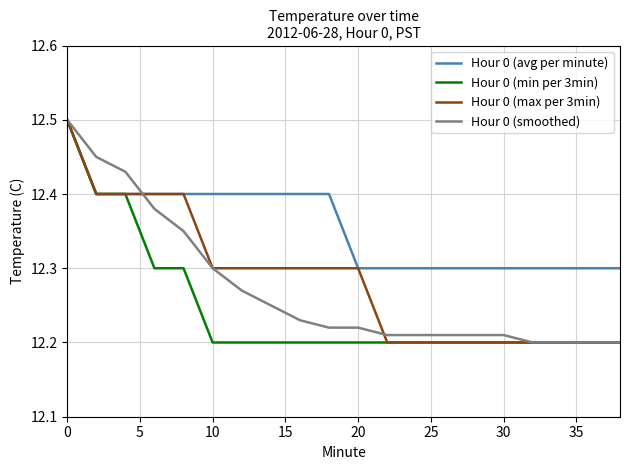

What is the difference between the maximum and second lowest values in the Hour 0 (avg per minute) series?

0.2